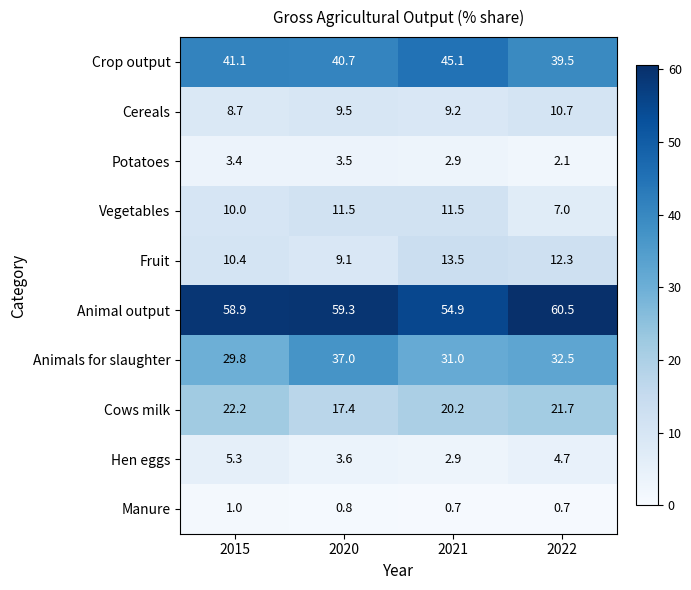

At which label does Fruit reach its minimum?

2020